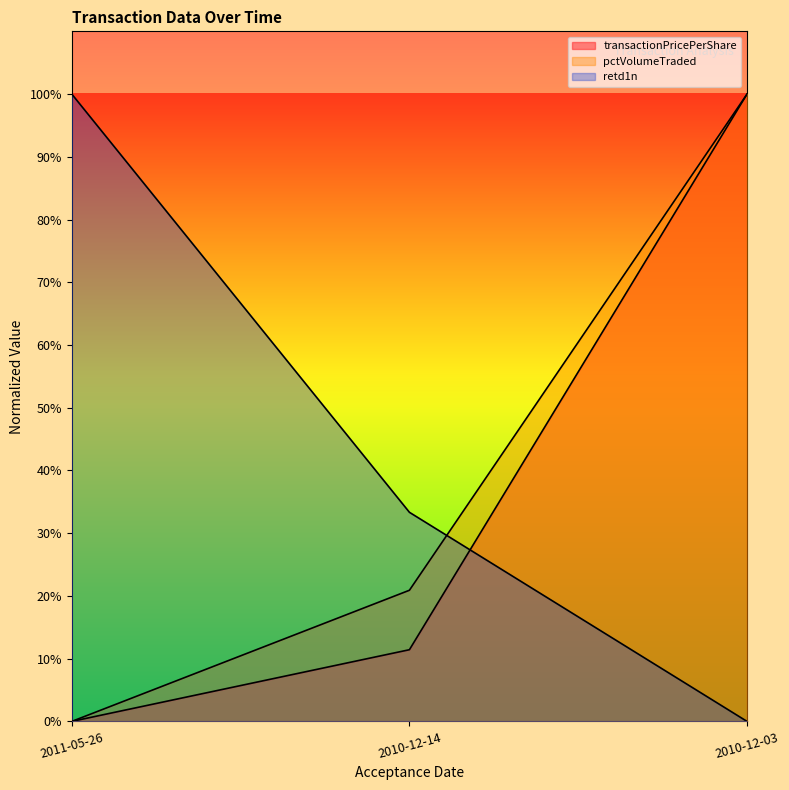

What is the difference between the maximum and minimum values in the pctVolumeTraded series?

1.0